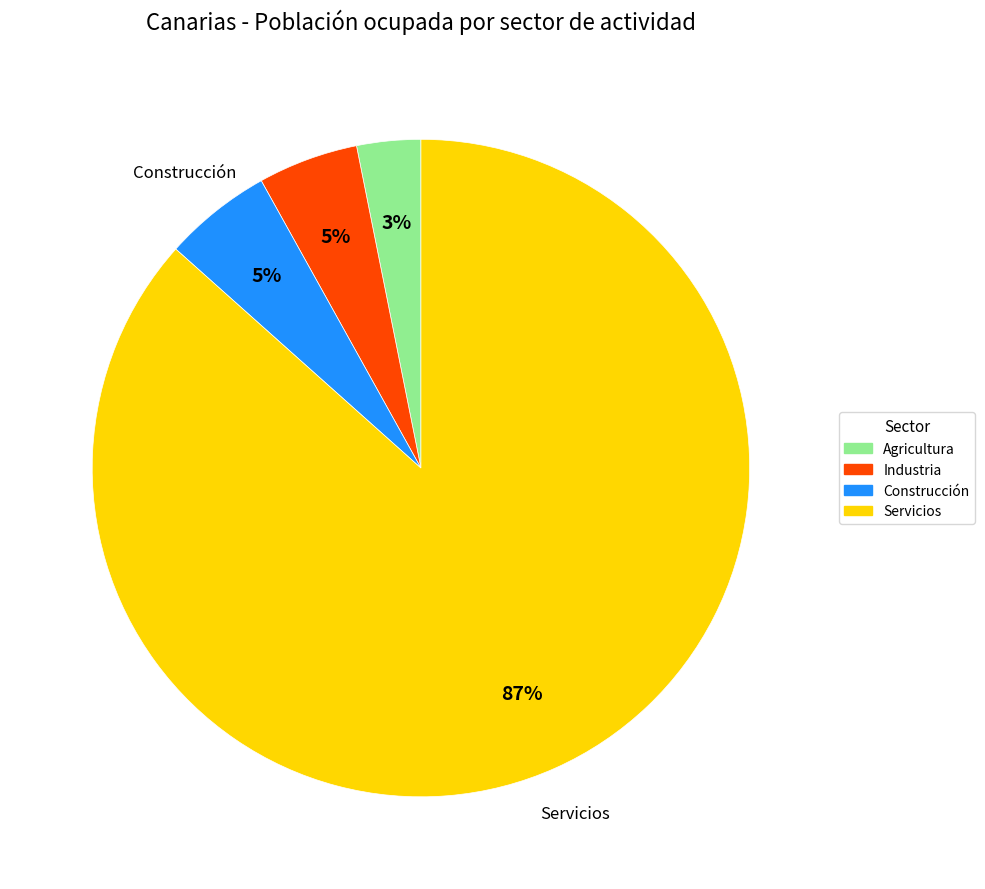

Is it true that Construcción is 5% of the pie?

True